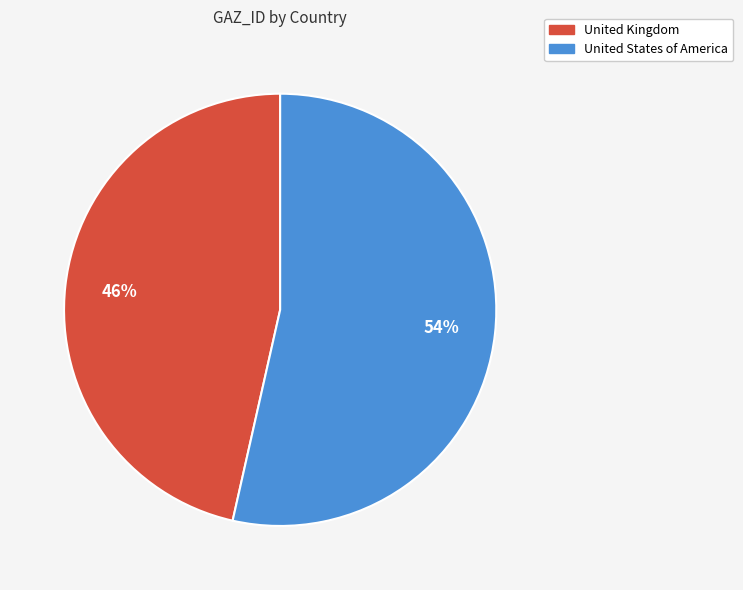

Do United Kingdom and United States of America together represent more than half of the pie?

Yes